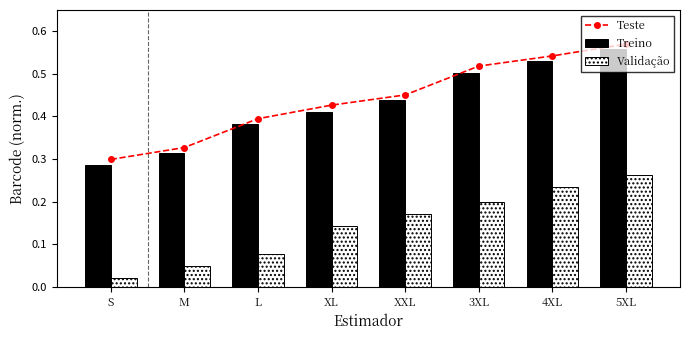

What is the highest value of the Validação series?

0.3